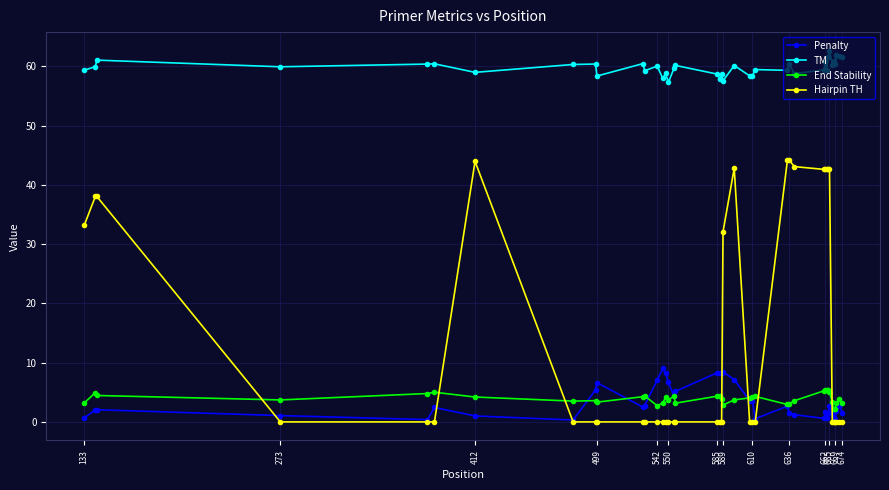

What is the value of the Hairpin TH point at the 33rd from the left?

42.6